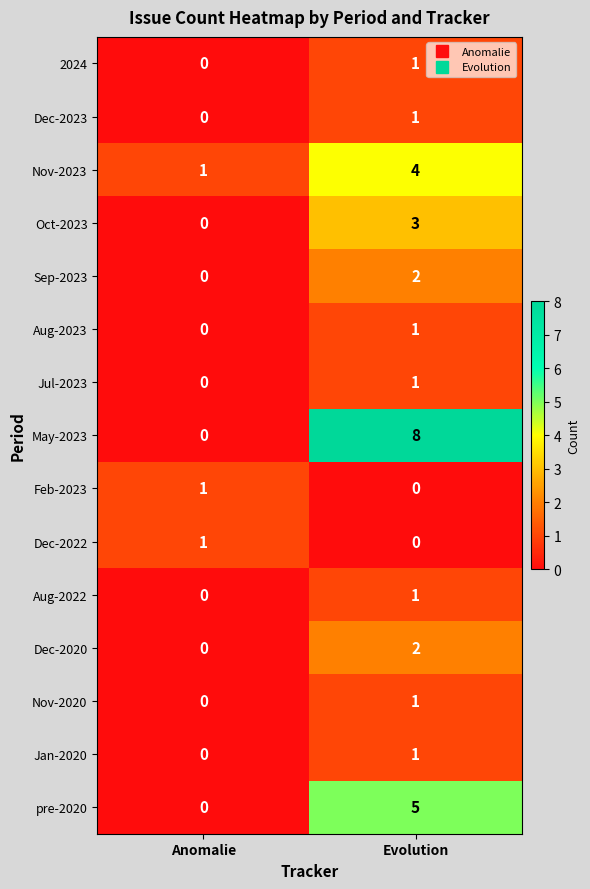

Reading left to right, transcribe all the data shown in this chart.

2024: Anomalie=0	Evolution=1
Dec-2023: Anomalie=0	Evolution=1
Nov-2023: Anomalie=1	Evolution=4
Oct-2023: Anomalie=0	Evolution=3
Sep-2023: Anomalie=0	Evolution=2
Aug-2023: Anomalie=0	Evolution=1
Jul-2023: Anomalie=0	Evolution=1
May-2023: Anomalie=0	Evolution=8
Feb-2023: Anomalie=1	Evolution=0
Dec-2022: Anomalie=1	Evolution=0
Aug-2022: Anomalie=0	Evolution=1
Dec-2020: Anomalie=0	Evolution=2
Nov-2020: Anomalie=0	Evolution=1
Jan-2020: Anomalie=0	Evolution=1
pre-2020: Anomalie=0	Evolution=5